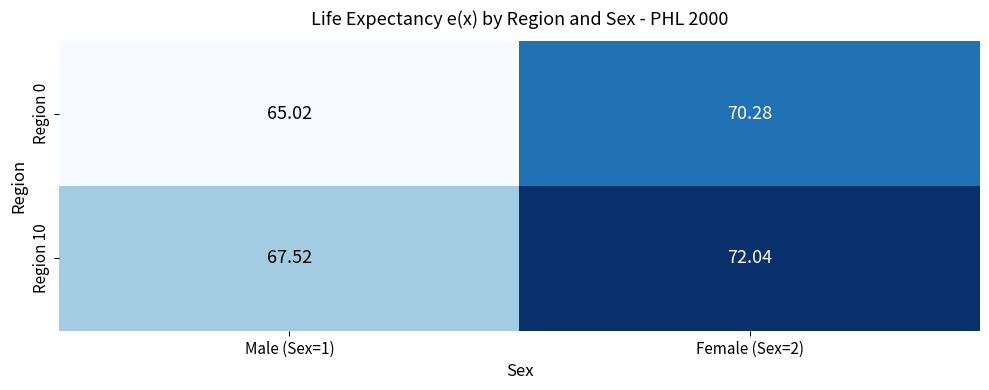

At which category is the sum across all series the highest?

Female (Sex=2)